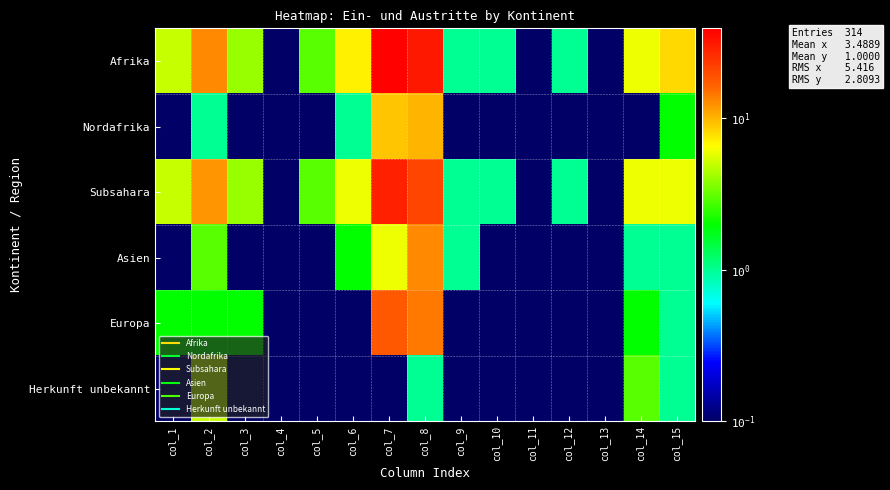

What is the minimum value shown in the chart?

0.1